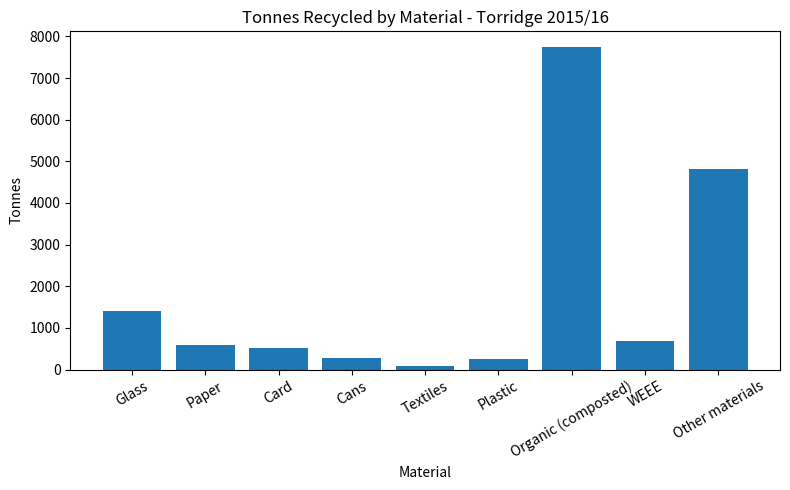

The chart shows a value of 10535 at Organic (composted). True or false?

False